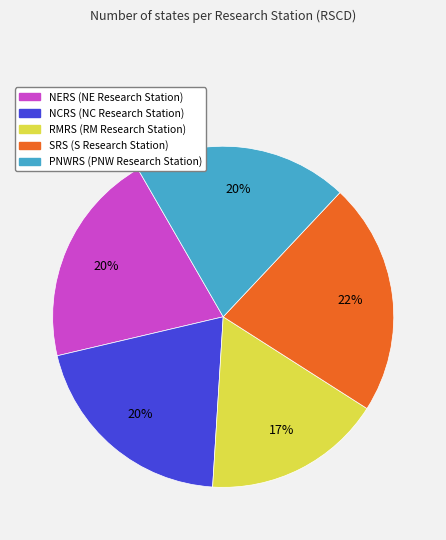

To the nearest percent, what is the difference between the largest and smallest slice percentages?

5%